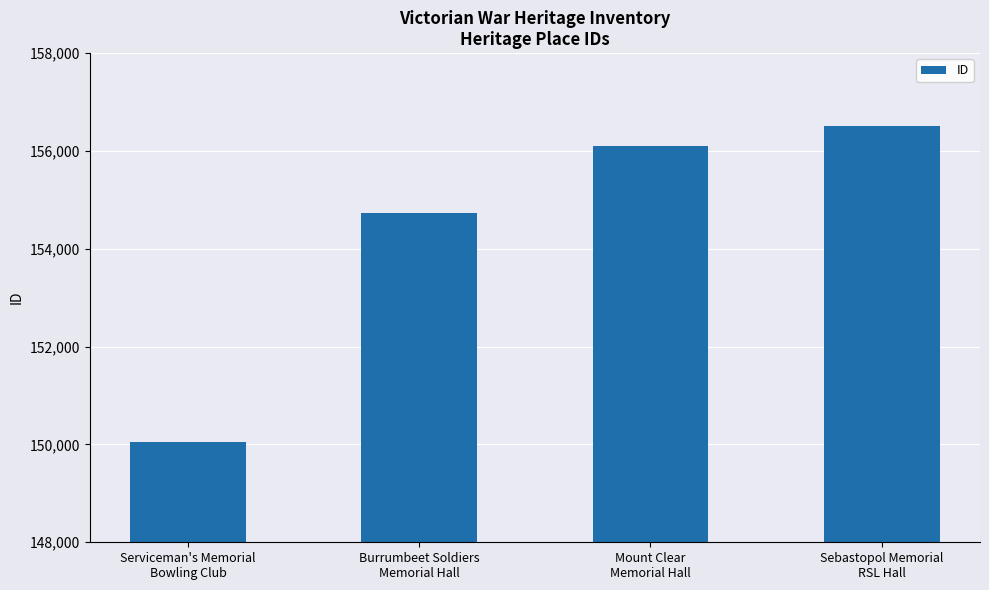

Rank the categories by value from lowest to highest.

Serviceman's Memorial
Bowling Club, Burrumbeet Soldiers
Memorial Hall, Mount Clear
Memorial Hall, Sebastopol Memorial
RSL Hall